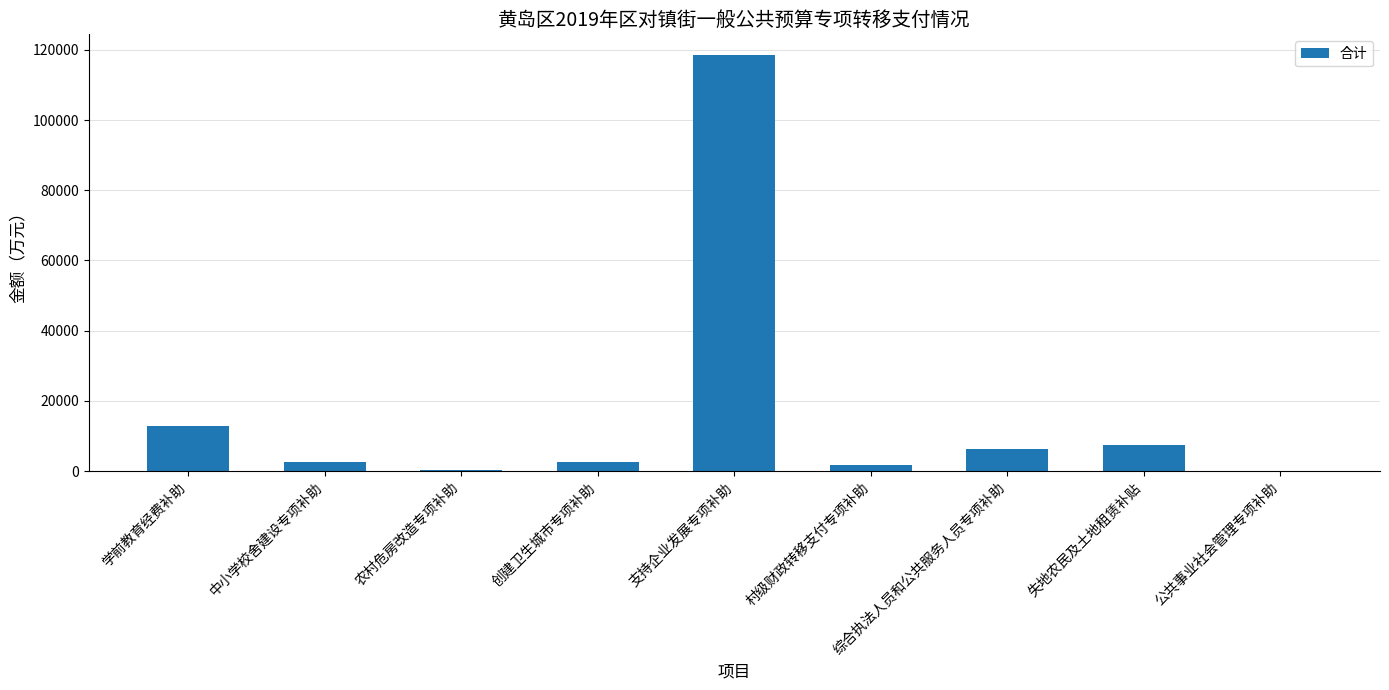

Which category has the highest value across all series?

支持企业发展专项补助